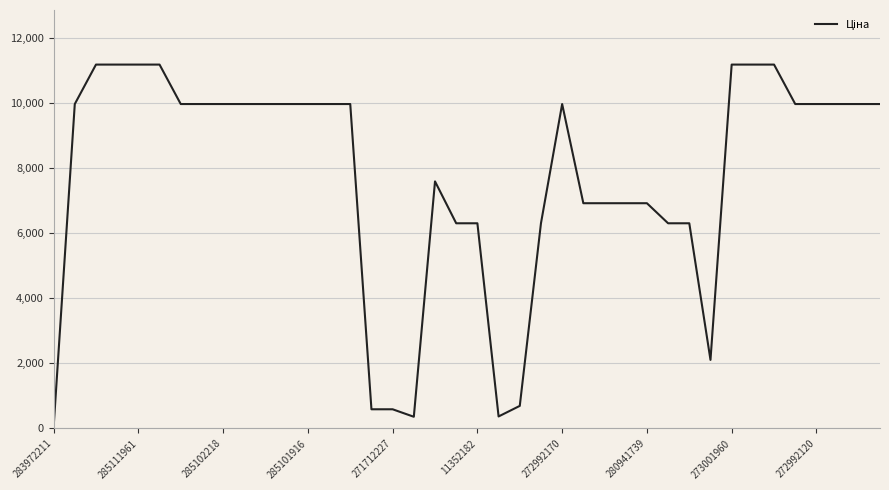

What is the greatest value displayed?

11188.2